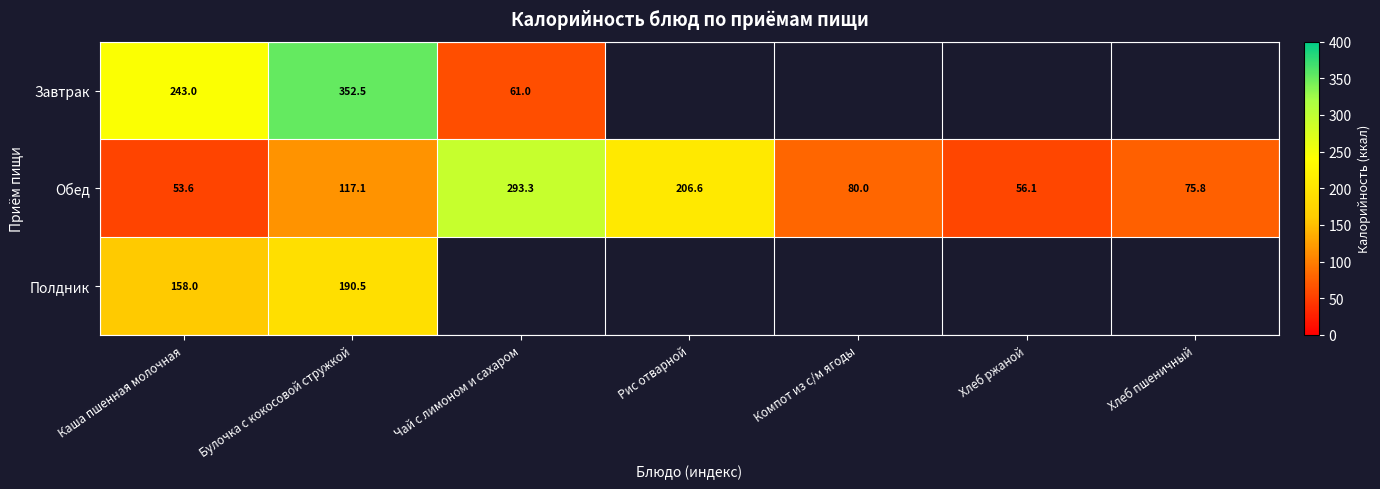

Is it true that Обед equals 117.1 at Булочка с кокосовой стружкой?

True